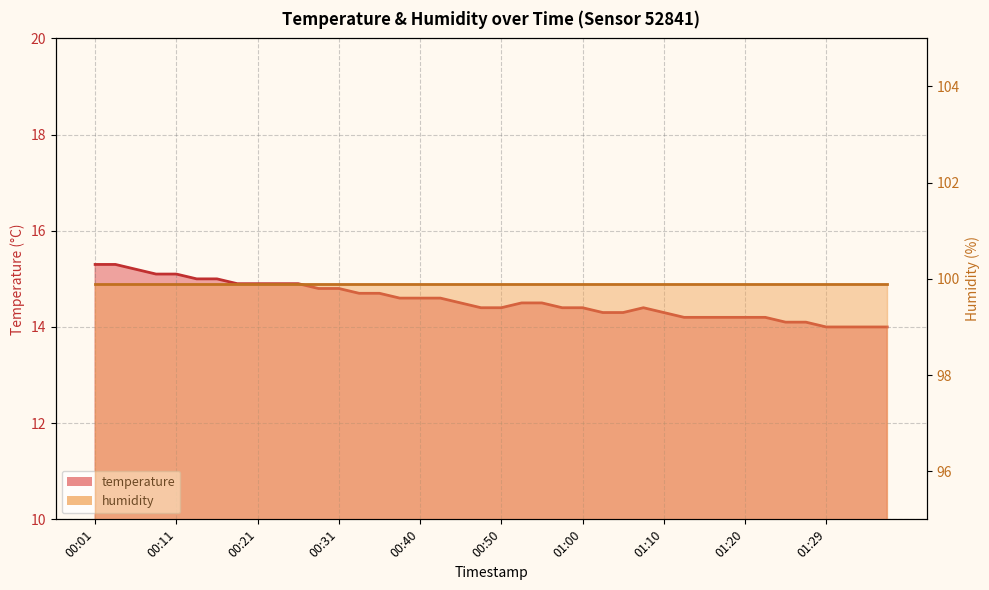

What is the sum of all values?

582.0